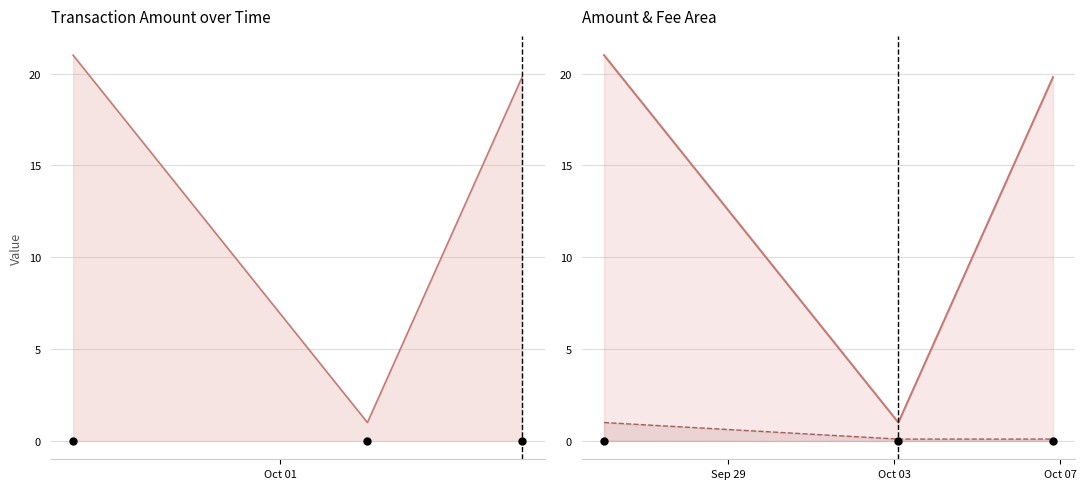

At how many categories does at least one series exceed 10?

2